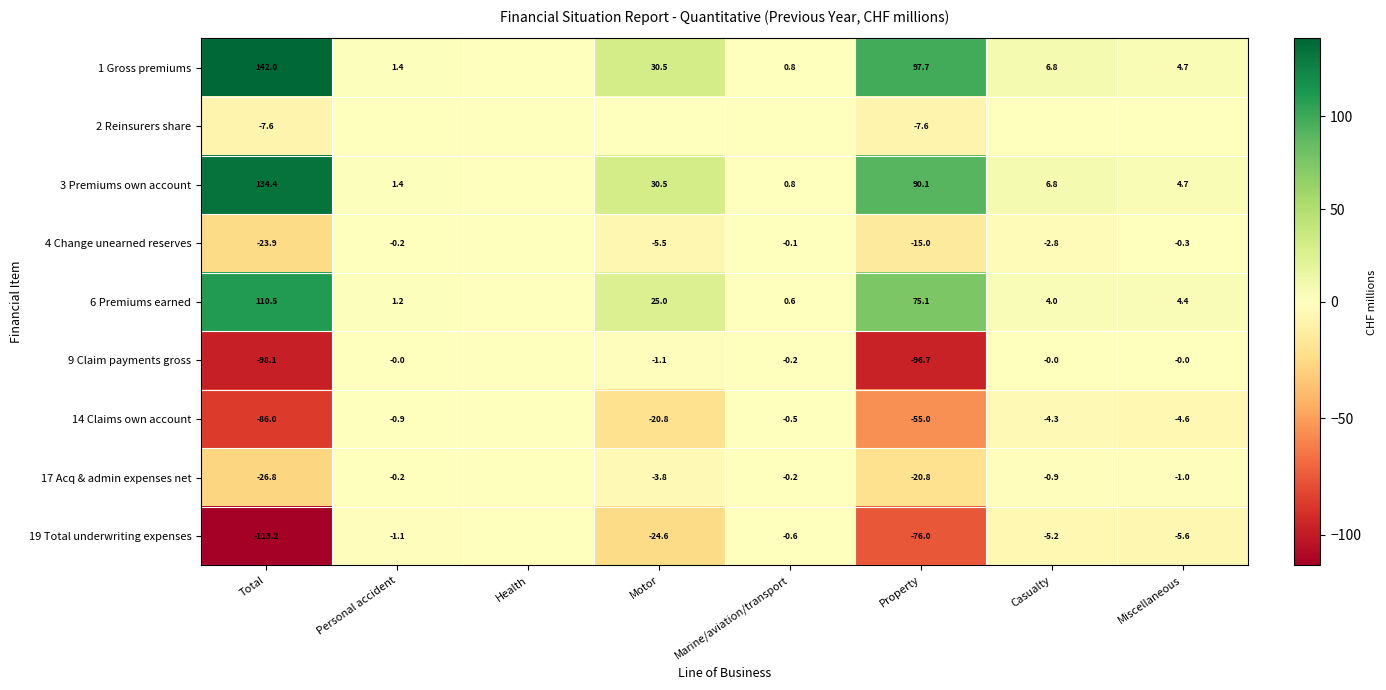

The value of 19 Total underwriting expenses at Property is -48.2. True or false?

False